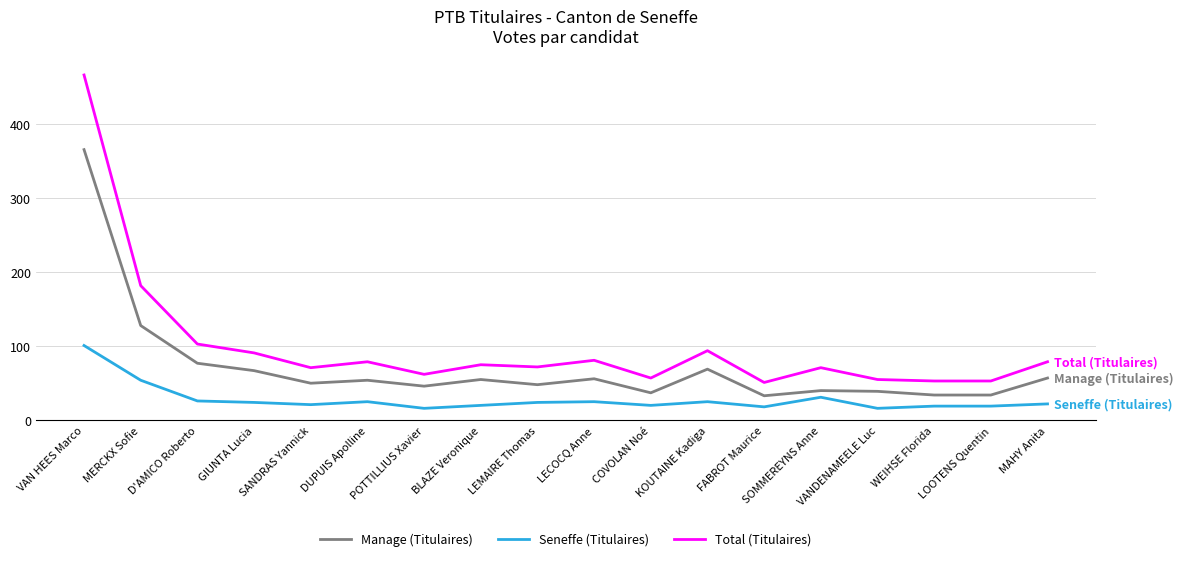

What is the approximate value of Total (Titulaires) at KOUTAINE Kadiga, to the nearest 10?

90